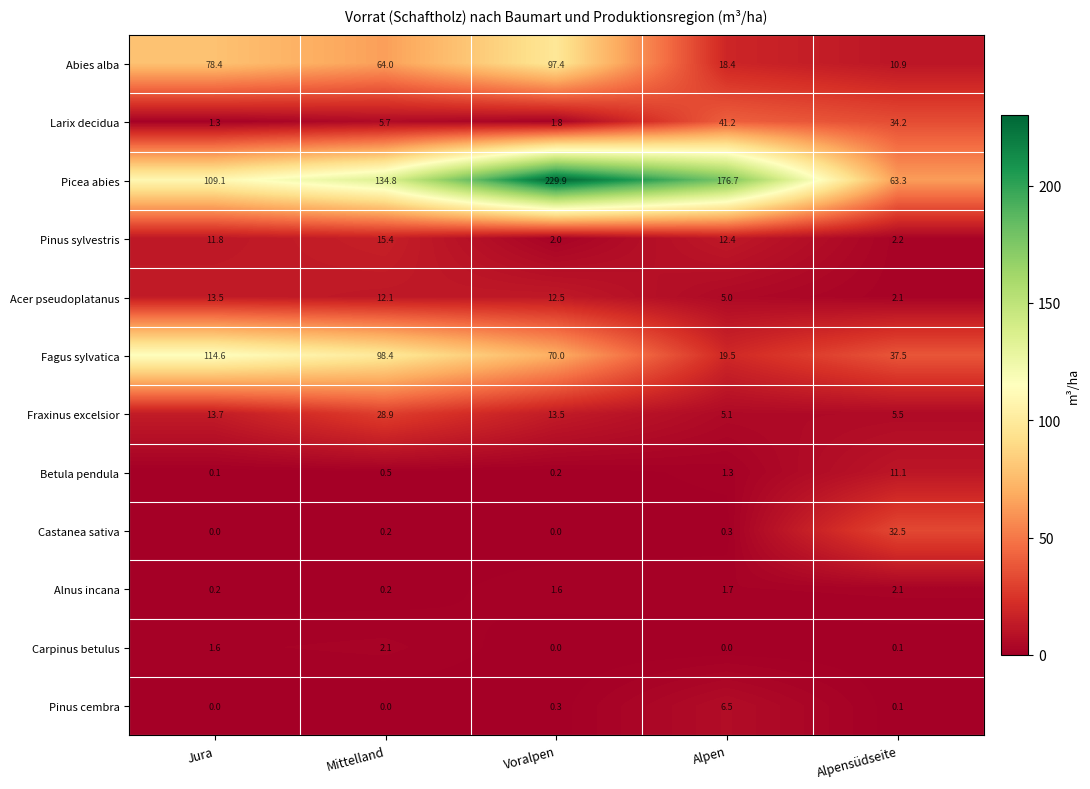

At which label does Acer pseudoplatanus first exceed 12?

Jura